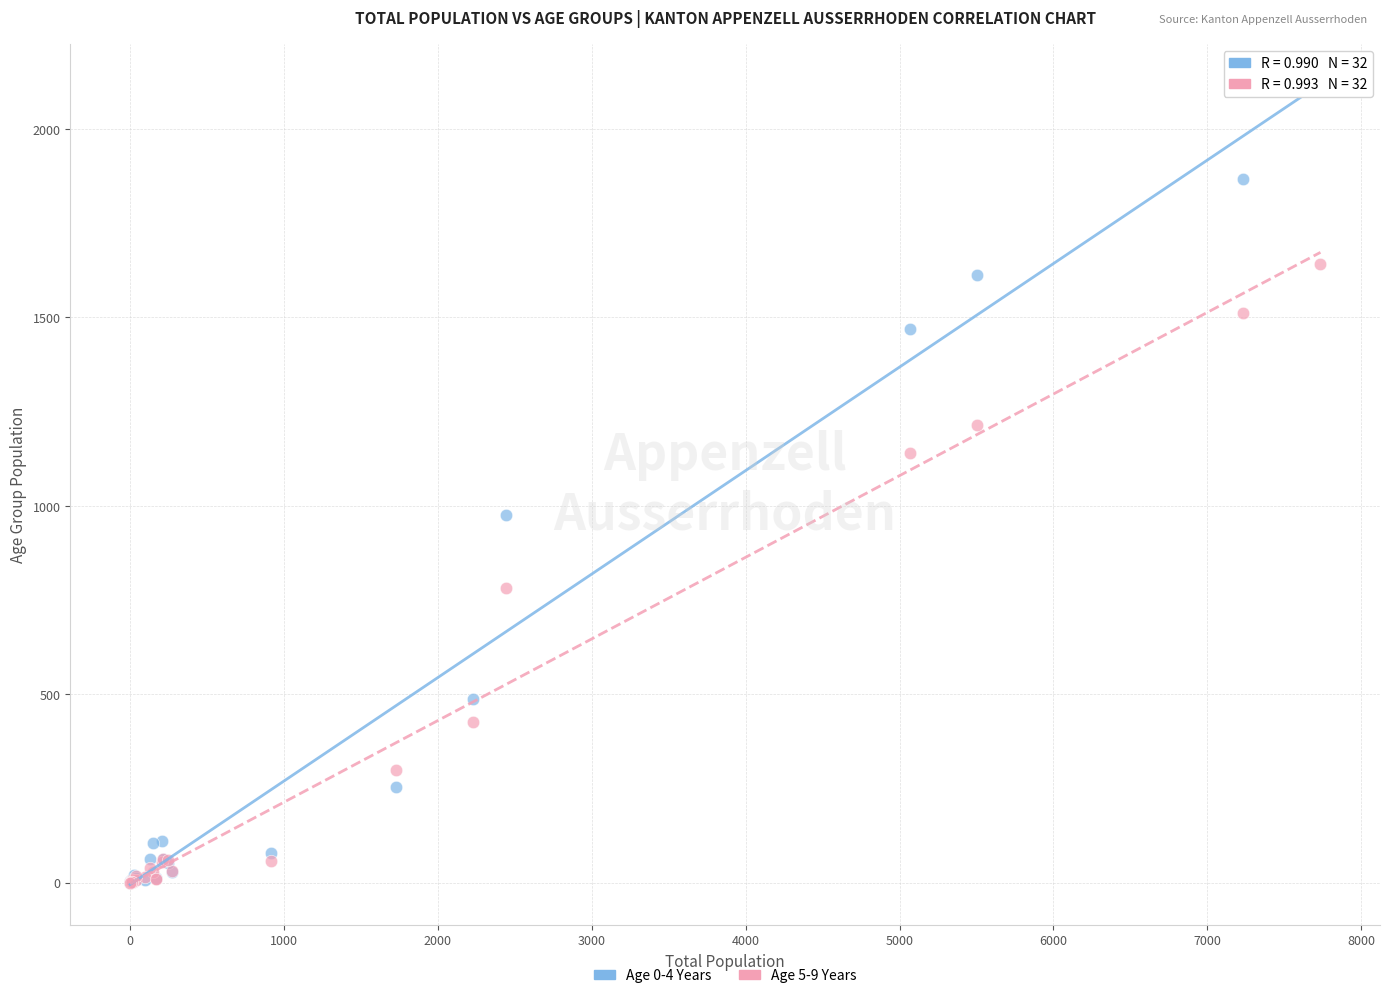

What are all the series names shown in the legend?

Age 0-4 Years, Age 5-9 Years